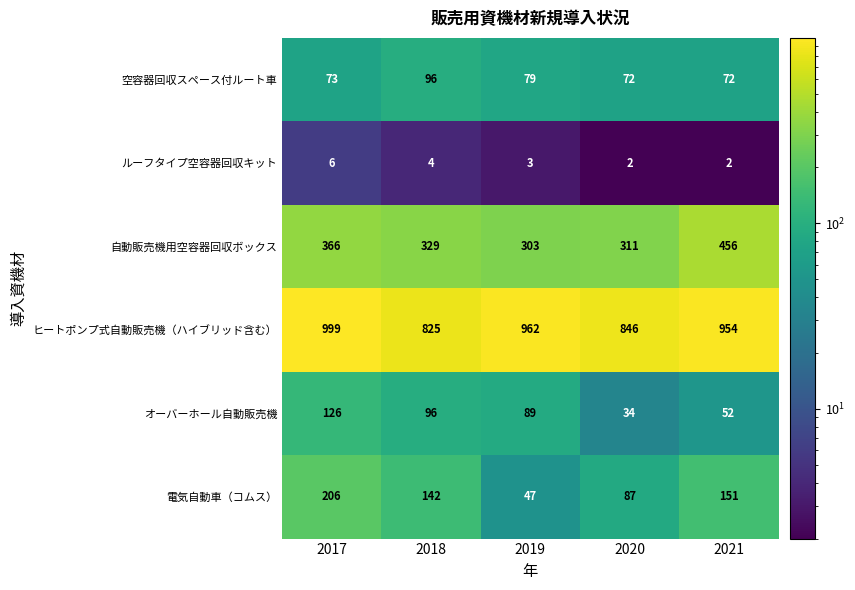

What is the sum of all 空容器回収スペース付ルート車 values?

392